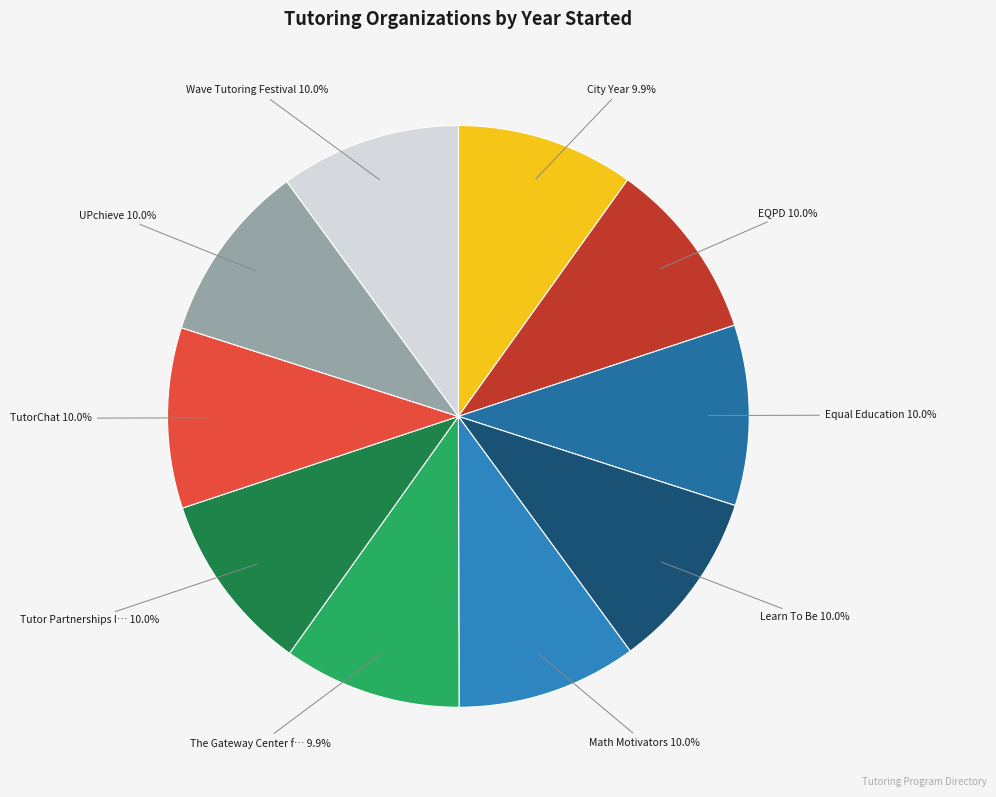

Rank the categories by value from lowest to highest.

City Year, The Gateway Center for Education, Learn To Be, Math Motivators, TutorChat, UPchieve, Equal Education, EQPD, Tutor Partnerships Incorporated, Wave Tutoring Festival